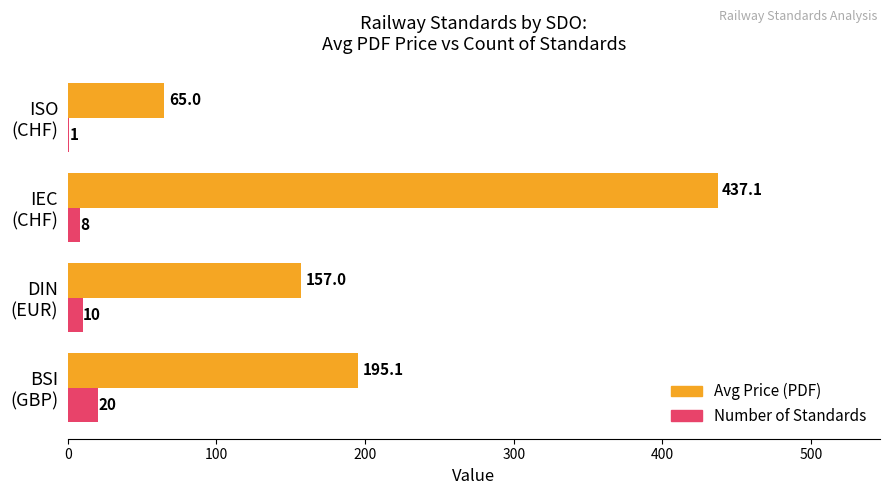

What is the maximum value shown in the chart?

437.1